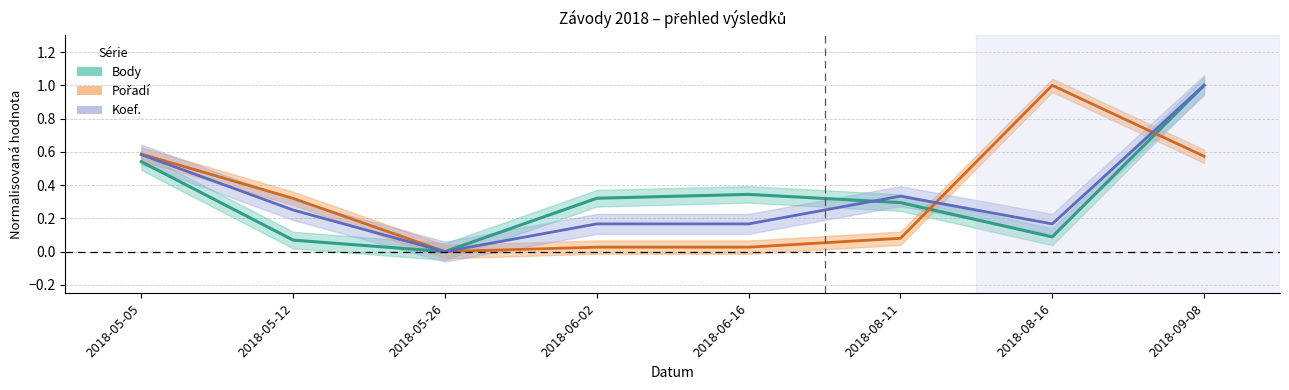

Between 2018-05-05 and 2018-05-12, which series saw the biggest shift?

Body